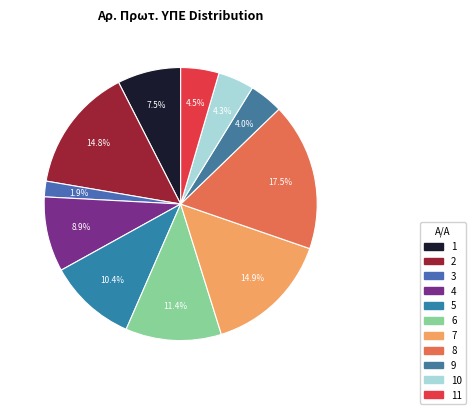

How many slices are in this pie chart?

11